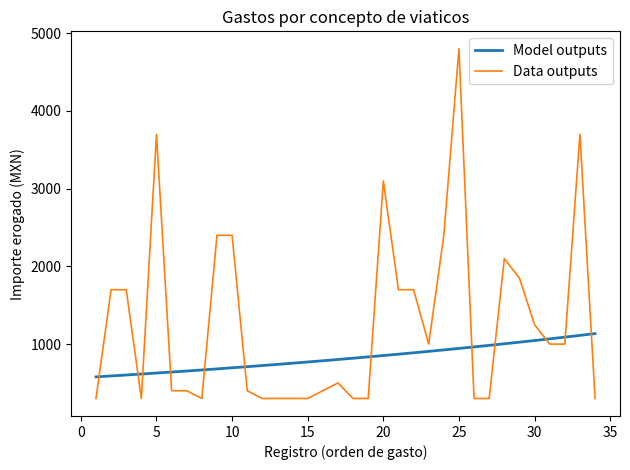

Which series has the widest spread of values?

Data outputs